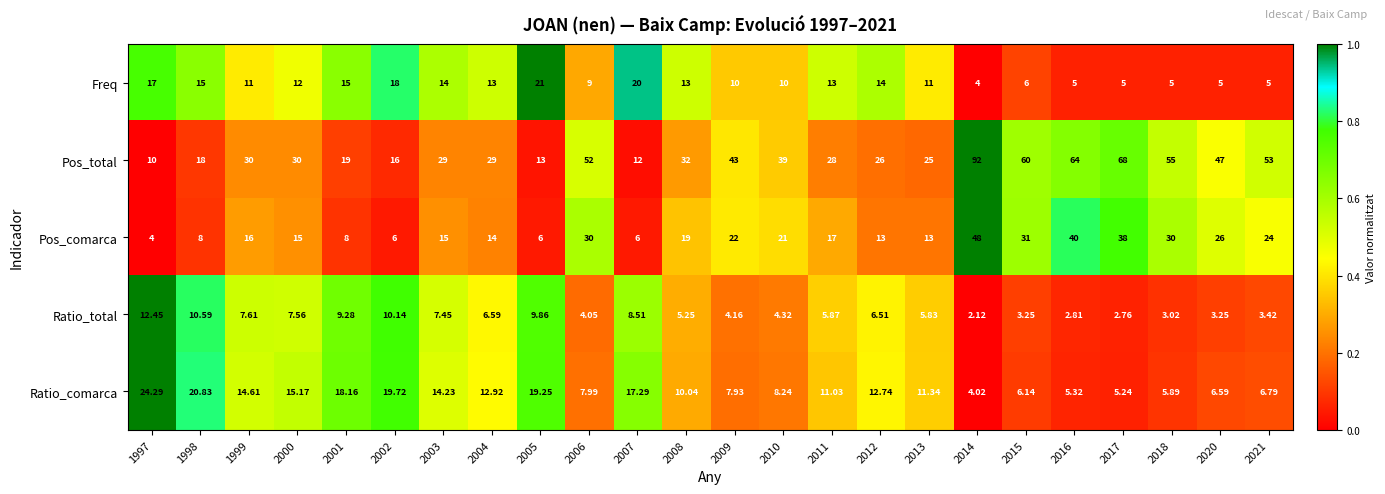

List the series in order of their peak value, lowest first.

Ratio_total, Freq, Ratio_comarca, Pos_comarca, Pos_total